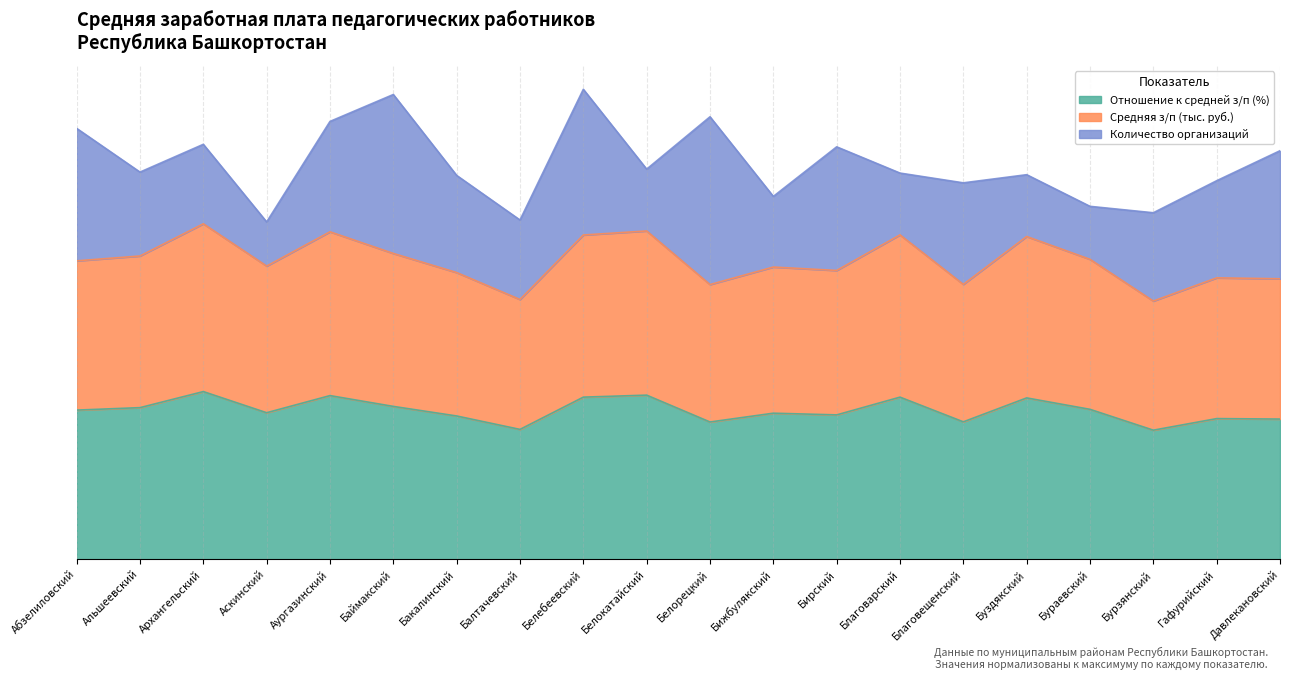

True or false: Отношение к средней з/п (%) and Средняя з/п (тыс. руб.) cross at least once.

False